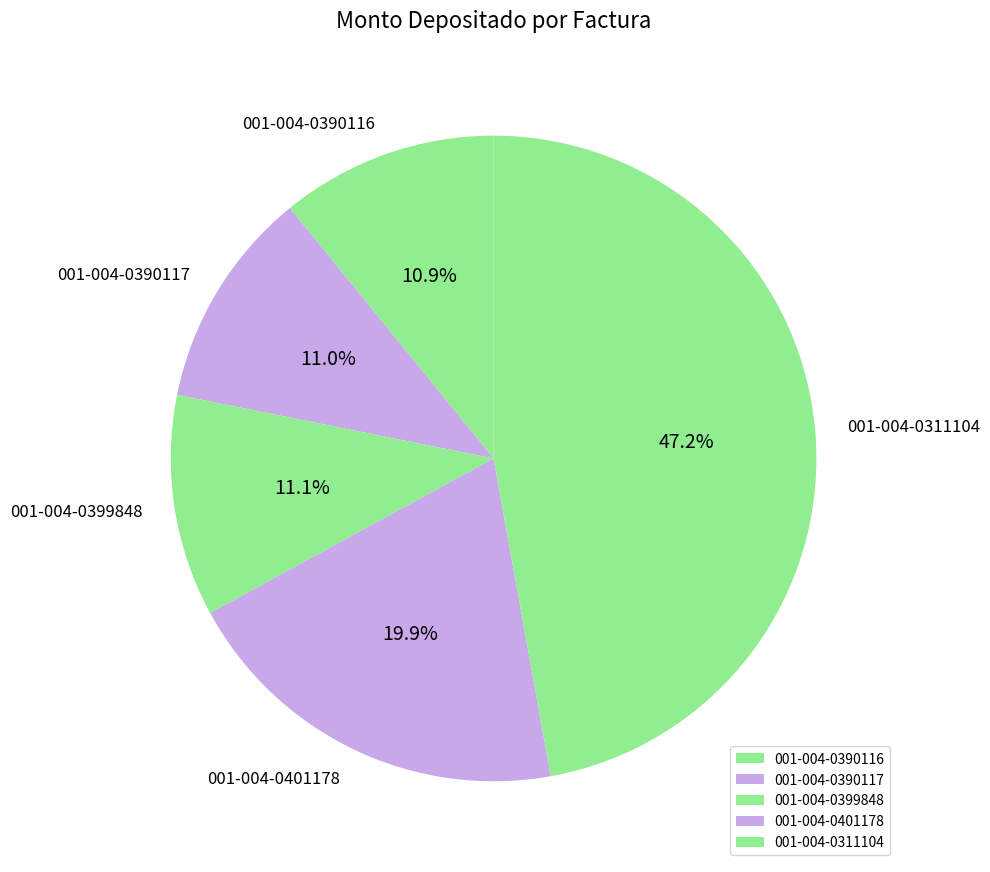

To the nearest percent, what is the combined percentage of 001-004-0390116 and 001-004-0311104?

58%